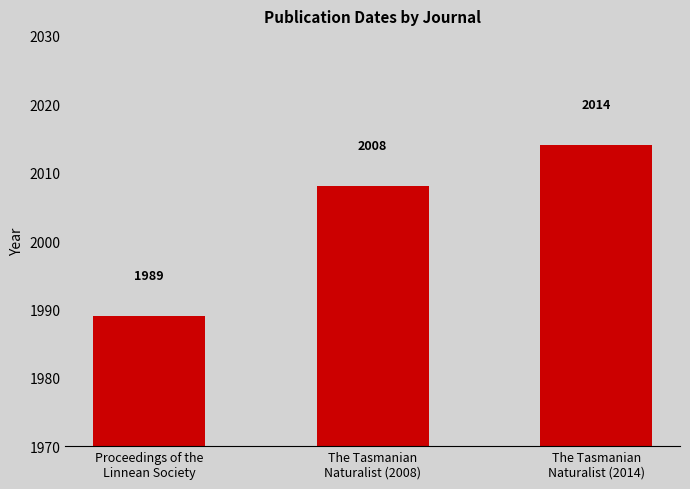

Reading right to left, list all the values displayed in this chart.

2014	2008	1989